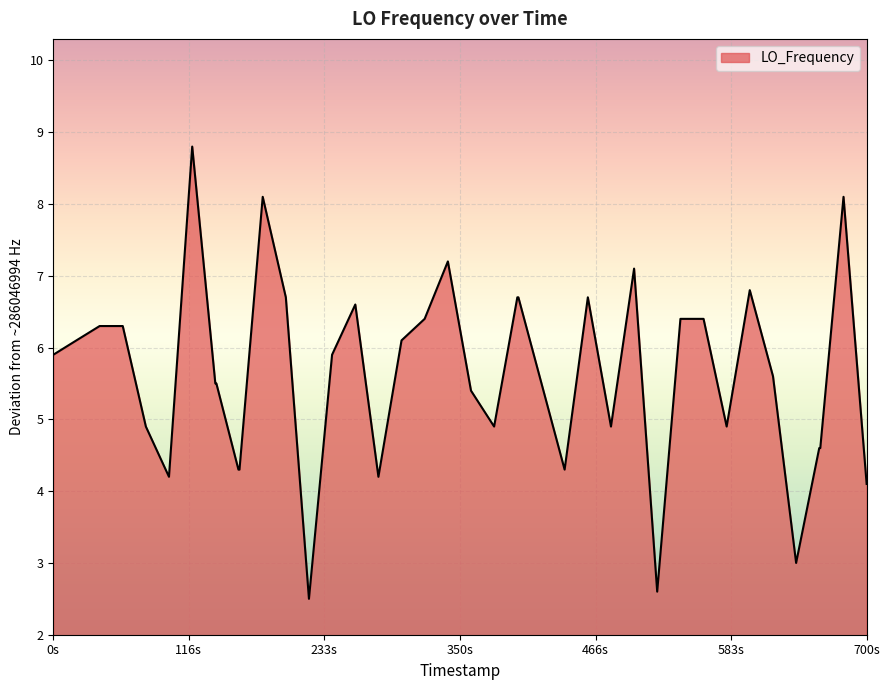

What is the greatest value displayed?

8.8